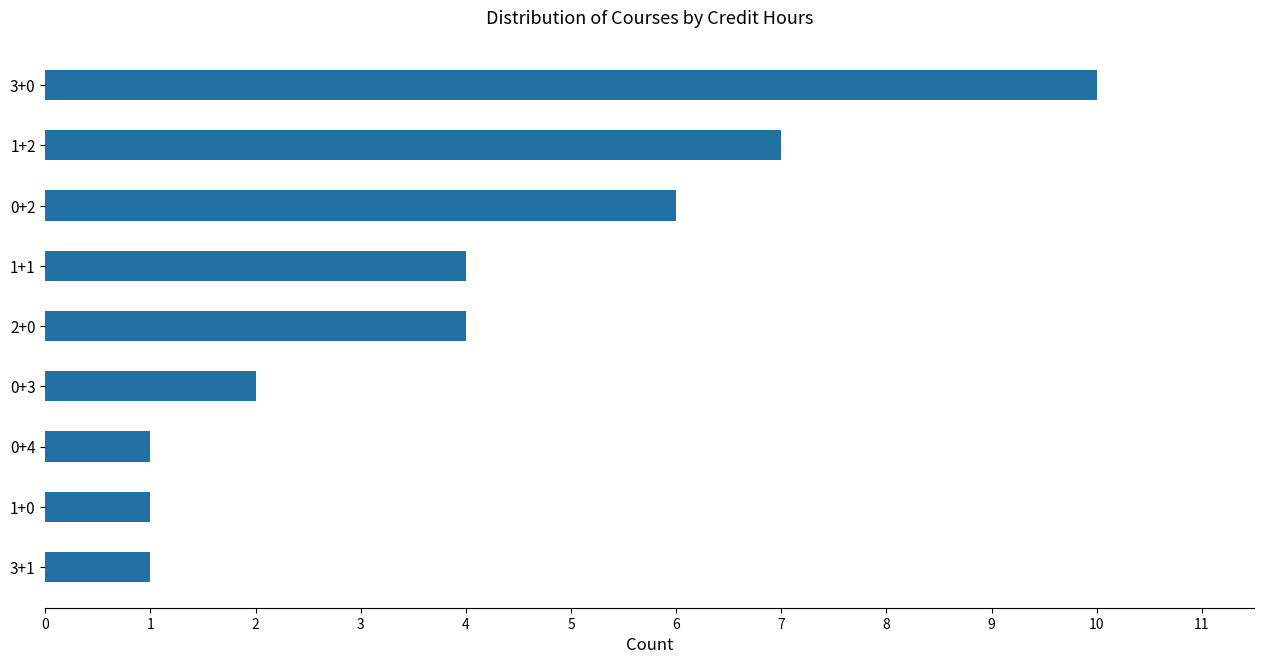

How many bars are there in total?

9